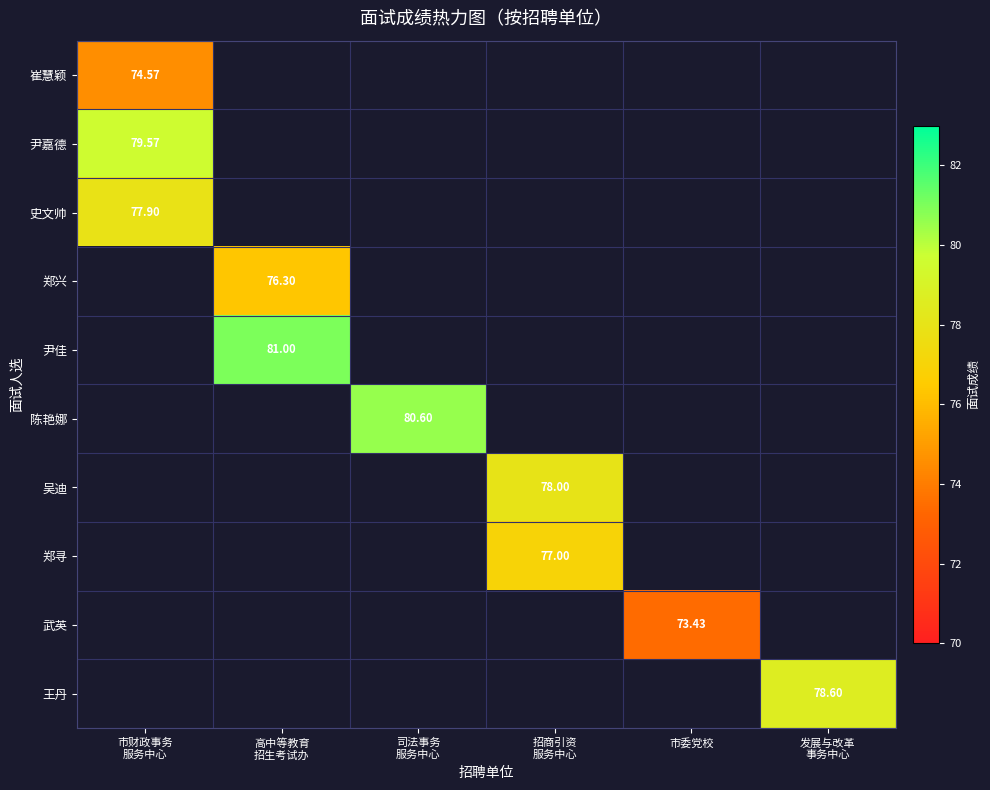

Which series has the largest total across all categories?

尹佳